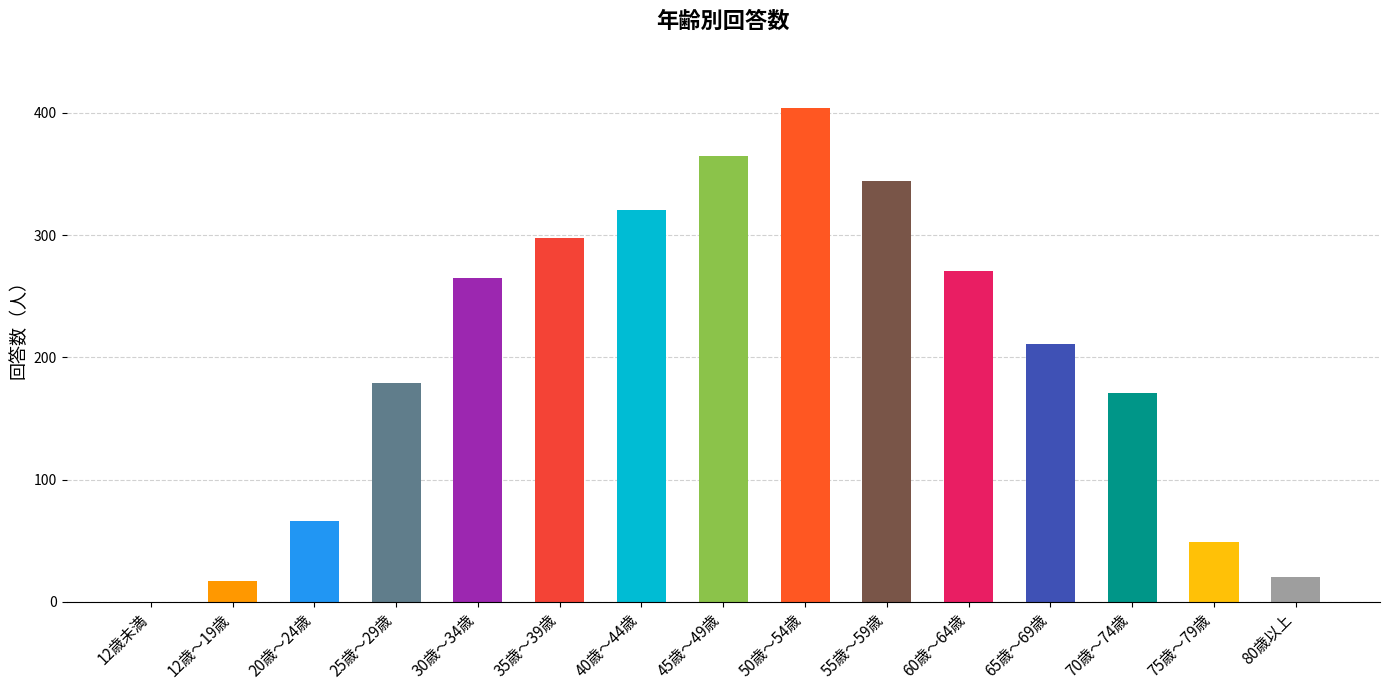

The value at 60歳～64歳 is 60. True or false?

False